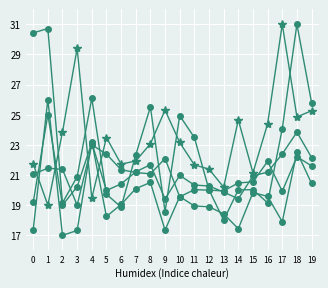

Reading left to right, transcribe all the data shown in this chart.

m_STD: 0=21.7	1=19.0	2=23.9	3=29.4	4=19.5	5=23.5	6=21.7	7=21.9	8=23.1	9=25.3	10=23.2	11=21.7	12=21.4	13=20.2	14=24.7	15=21.1	16=24.4	17=31.0	18=24.9	19=25.3
m_VSPD: 0=17.4	1=26.0	2=17.0	3=17.3	4=23.2	5=18.3	6=19.0	7=20.1	8=20.5	9=17.4	10=19.6	11=18.9	12=18.9	13=18.4	14=17.4	15=19.8	16=19.6	17=17.9	18=22.5	19=20.4
m_ASPD: 0=19.2	1=25.0	2=19.0	3=20.2	4=23.1	5=20.0	6=20.4	7=21.2	8=21.7	9=19.4	10=21.0	11=20.3	12=20.3	13=19.9	14=19.4	15=20.9	16=21.2	17=22.4	18=23.8	19=22.2
m_DIR: 0=21.1	1=21.5	2=21.4	3=19.0	4=23.0	5=22.4	6=21.3	7=21.2	8=21.1	9=22.1	10=19.6	11=20.0	12=20.0	13=19.9	14=20.5	15=20.5	16=21.9	17=19.9	18=22.2	19=21.6
m_MXASPD: 0=30.4	1=30.7	2=19.2	3=20.9	4=26.1	5=19.7	6=18.9	7=22.3	8=25.5	9=18.6	10=24.9	11=23.5	12=20.0	13=18.0	14=20.0	15=20.0	16=19.2	17=24.1	18=31.0	19=25.8